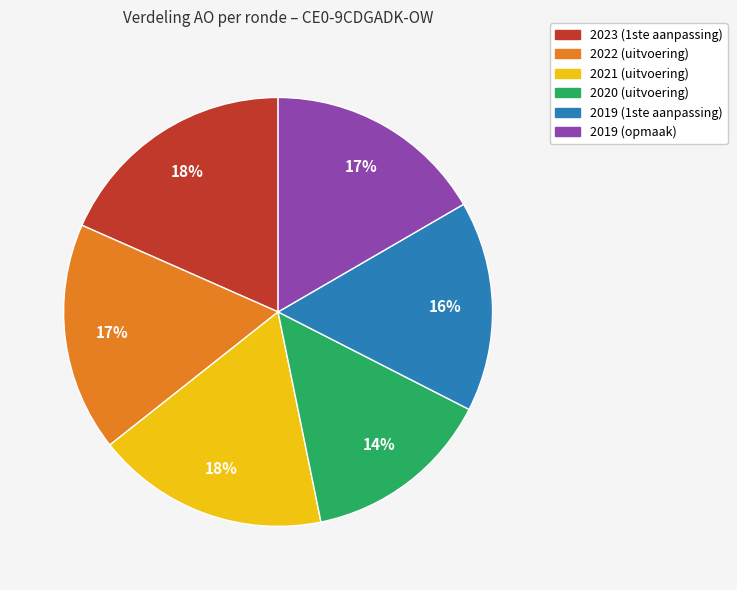

How many slices are in this pie chart?

6